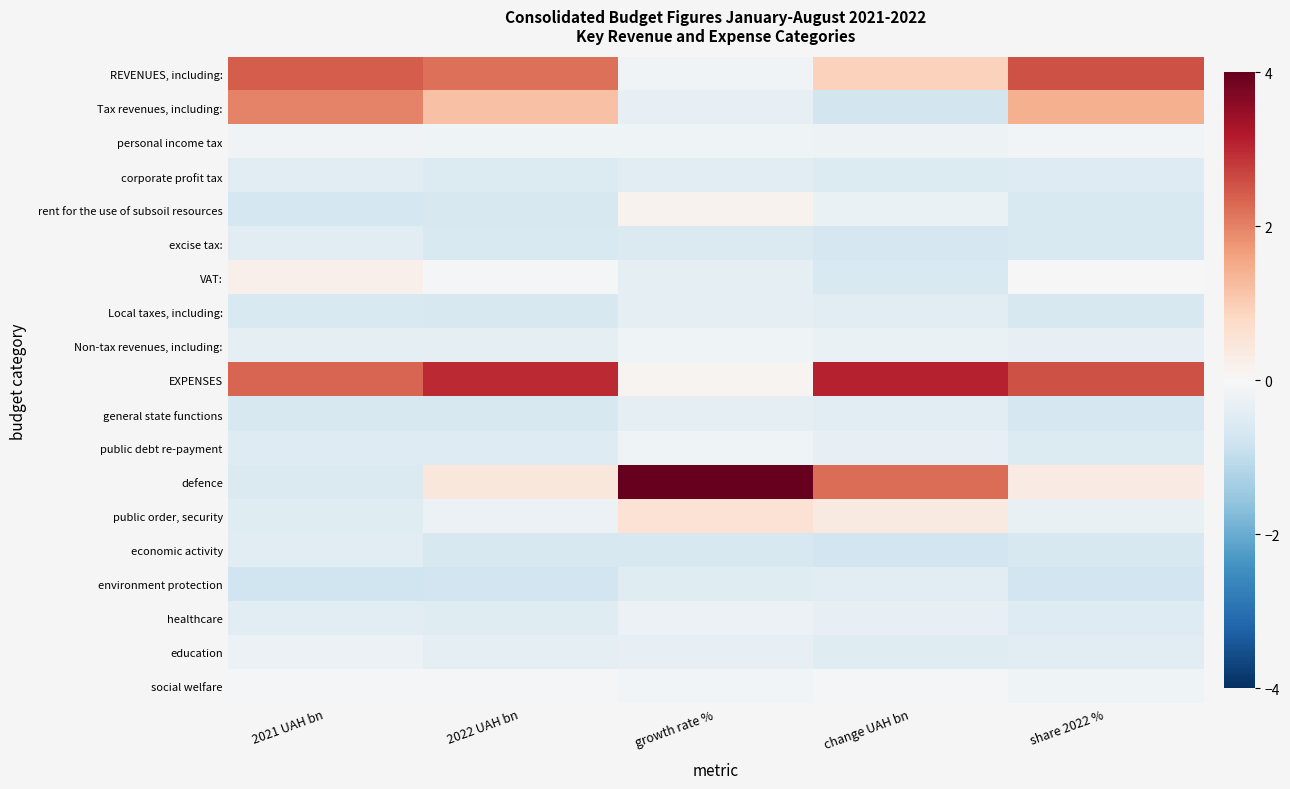

Reading right to left, extract all data points from this chart.

REVENUES, including:: share 2022 %=2.6	change UAH bn=0.9	growth rate %=-0.1	2022 UAH bn=2.2	2021 UAH bn=2.4
Tax revenues, including:: share 2022 %=1.4	change UAH bn=-0.7	growth rate %=-0.3	2022 UAH bn=1.2	2021 UAH bn=2.0
personal income tax: share 2022 %=-0.1	change UAH bn=-0.2	growth rate %=-0.2	2022 UAH bn=-0.2	2021 UAH bn=-0.1
corporate profit tax: share 2022 %=-0.5	change UAH bn=-0.5	growth rate %=-0.4	2022 UAH bn=-0.5	2021 UAH bn=-0.4
rent for the use of subsoil resources: share 2022 %=-0.6	change UAH bn=-0.3	growth rate %=0.1	2022 UAH bn=-0.6	2021 UAH bn=-0.7
excise tax:: share 2022 %=-0.6	change UAH bn=-0.7	growth rate %=-0.6	2022 UAH bn=-0.6	2021 UAH bn=-0.5
VAT:: share 2022 %=-0.0	change UAH bn=-0.6	growth rate %=-0.4	2022 UAH bn=-0.1	2021 UAH bn=0.2
Local taxes, including:: share 2022 %=-0.6	change UAH bn=-0.4	growth rate %=-0.4	2022 UAH bn=-0.6	2021 UAH bn=-0.6
Non-tax revenues, including:: share 2022 %=-0.3	change UAH bn=-0.3	growth rate %=-0.2	2022 UAH bn=-0.4	2021 UAH bn=-0.4
EXPENSES: share 2022 %=2.6	change UAH bn=3.1	growth rate %=0.1	2022 UAH bn=3.0	2021 UAH bn=2.3
general state functions: share 2022 %=-0.7	change UAH bn=-0.4	growth rate %=-0.4	2022 UAH bn=-0.6	2021 UAH bn=-0.6
public debt re-payment: share 2022 %=-0.6	change UAH bn=-0.3	growth rate %=-0.2	2022 UAH bn=-0.5	2021 UAH bn=-0.5
defence: share 2022 %=0.3	change UAH bn=2.2	growth rate %=4.1	2022 UAH bn=0.5	2021 UAH bn=-0.6
public order, security: share 2022 %=-0.3	change UAH bn=0.4	growth rate %=0.6	2022 UAH bn=-0.2	2021 UAH bn=-0.5
economic activity: share 2022 %=-0.7	change UAH bn=-0.8	growth rate %=-0.6	2022 UAH bn=-0.6	2021 UAH bn=-0.4
environment protection: share 2022 %=-0.8	change UAH bn=-0.4	growth rate %=-0.5	2022 UAH bn=-0.8	2021 UAH bn=-0.8
healthcare: share 2022 %=-0.5	change UAH bn=-0.3	growth rate %=-0.2	2022 UAH bn=-0.5	2021 UAH bn=-0.5
education: share 2022 %=-0.4	change UAH bn=-0.5	growth rate %=-0.3	2022 UAH bn=-0.4	2021 UAH bn=-0.2
social welfare: share 2022 %=-0.2	change UAH bn=-0.1	growth rate %=-0.1	2022 UAH bn=-0.1	2021 UAH bn=-0.1